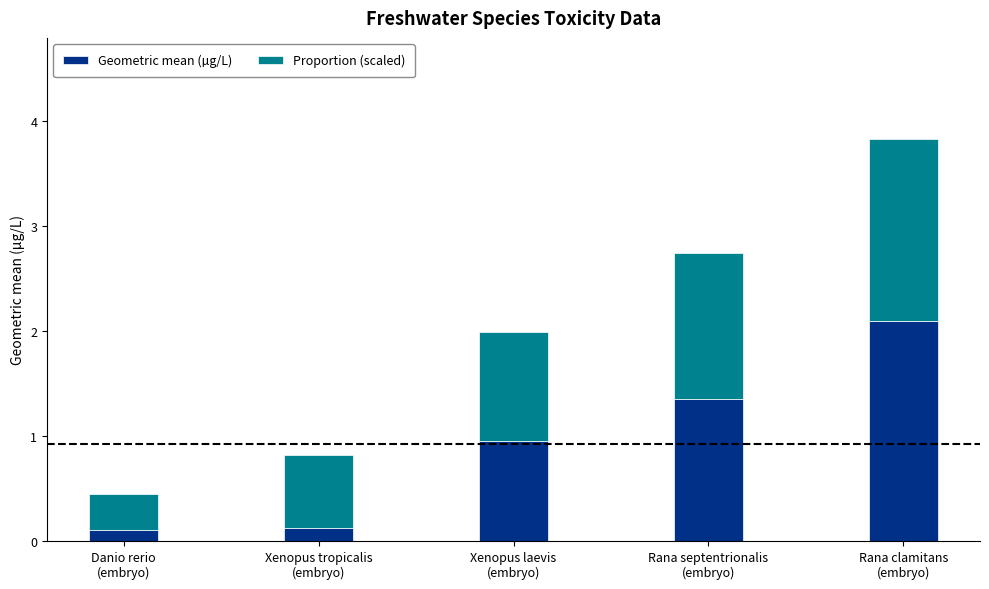

How many bars are there in total?

5